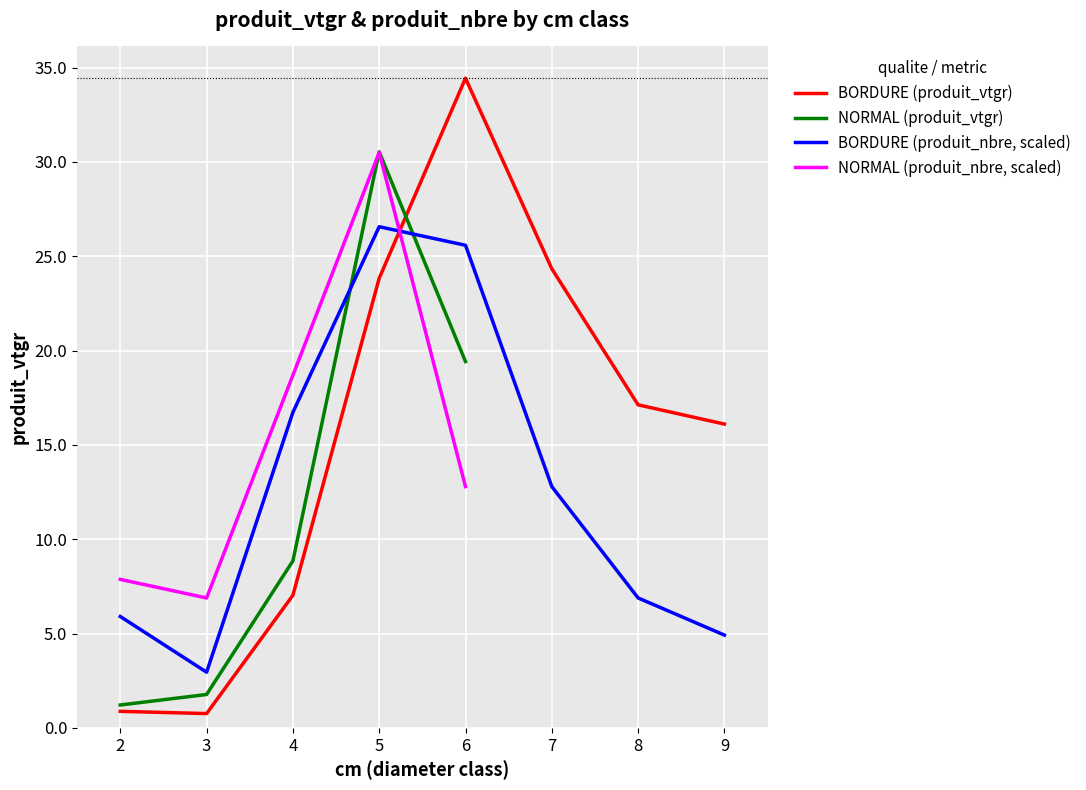

What is the average value?

15.6